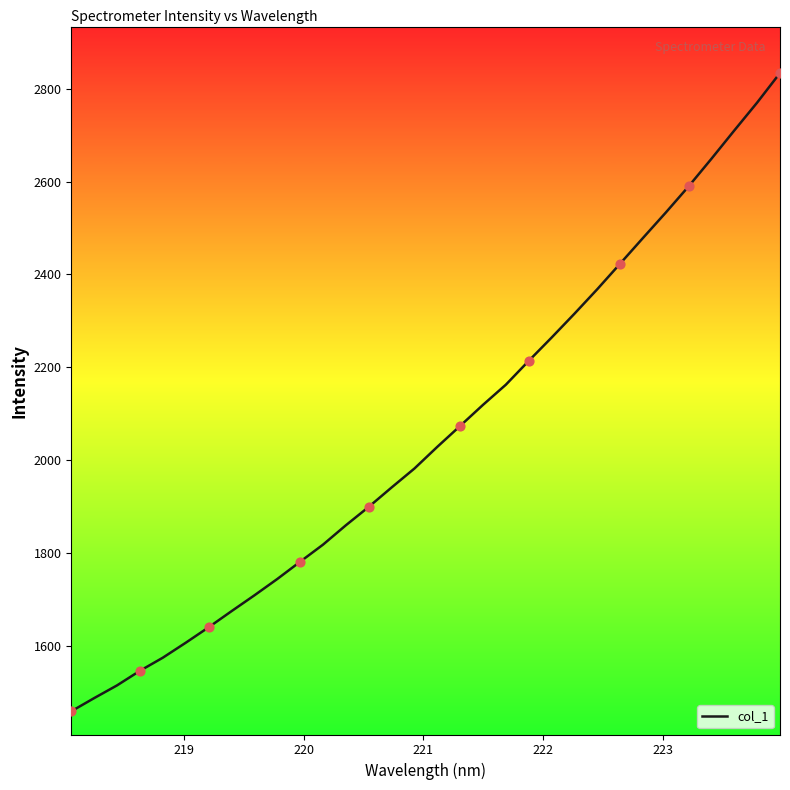

What is the maximum value shown in the chart?

2833.7